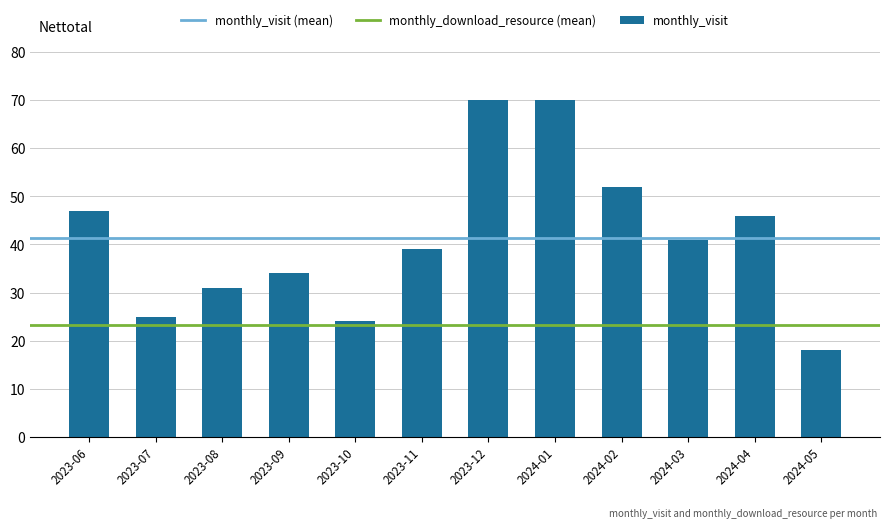

What position from the left is 2023-11?

6